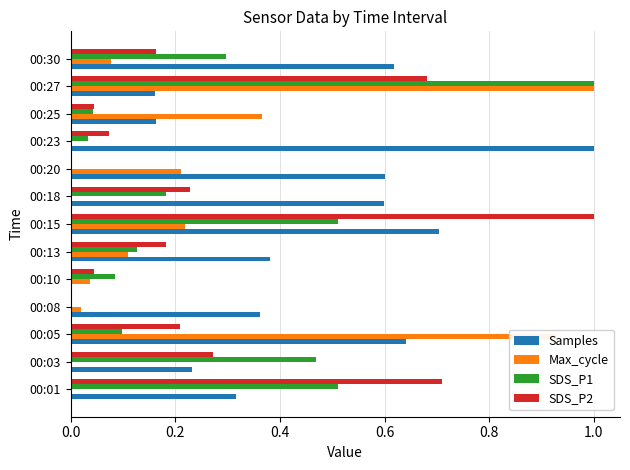

What is the sum of the Samples values at 00:20 and 00:30?

1.2